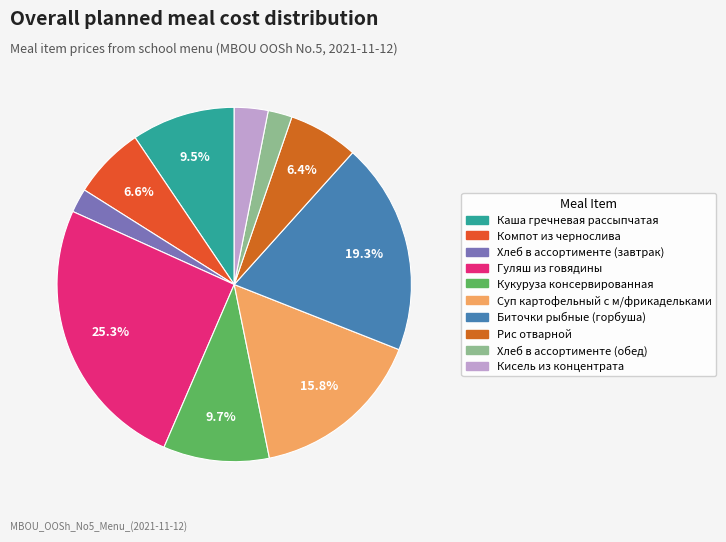

The Хлеб в ассортименте (завтрак) slice represents 2% of the pie. True or false?

True